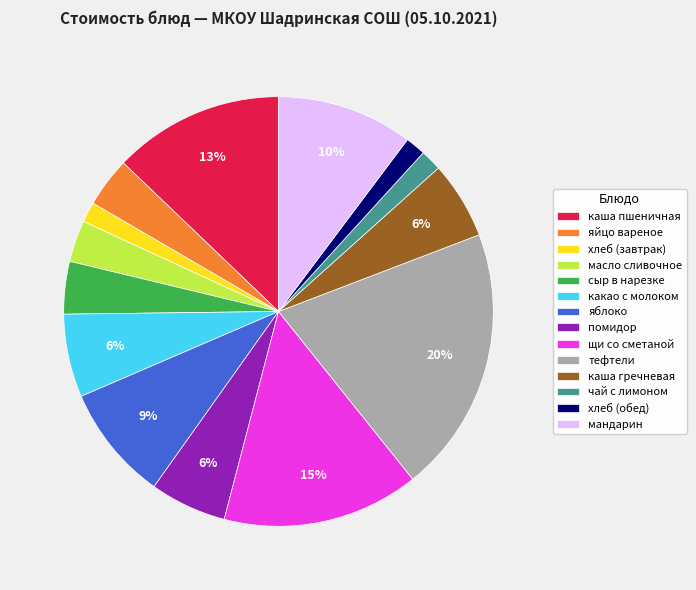

Which category has the biggest portion of the pie?

тефтели